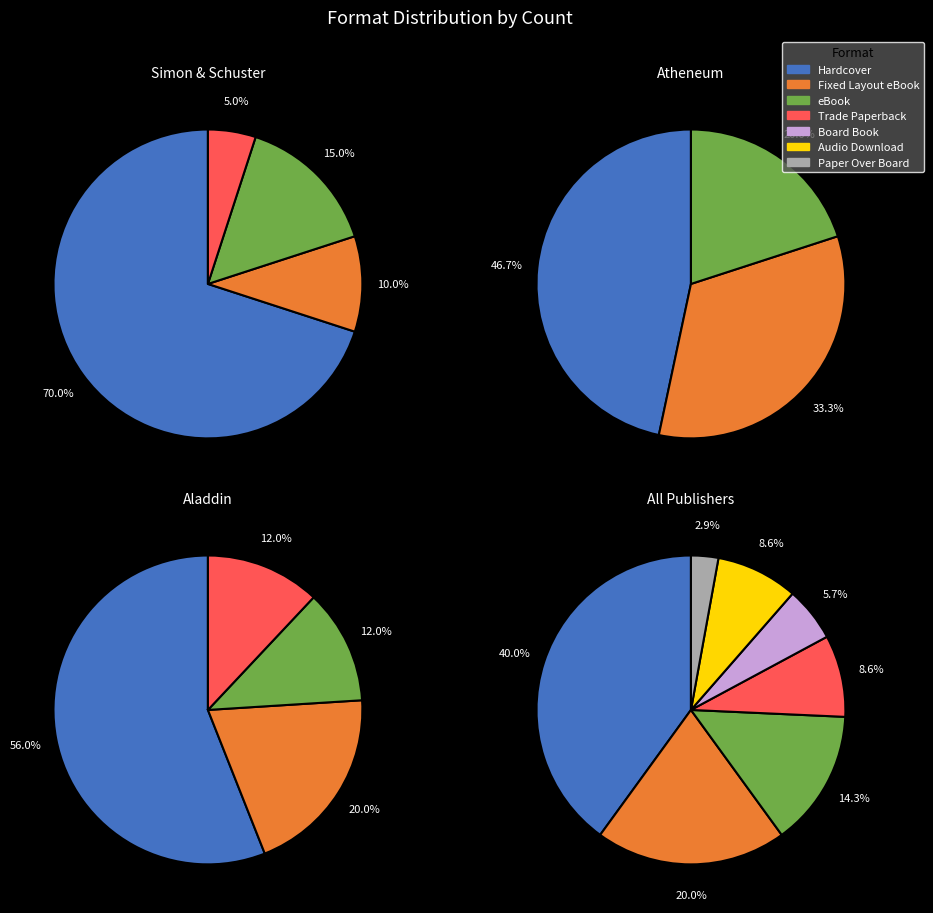

Which category has the smallest portion of the pie?

Paper Over Board